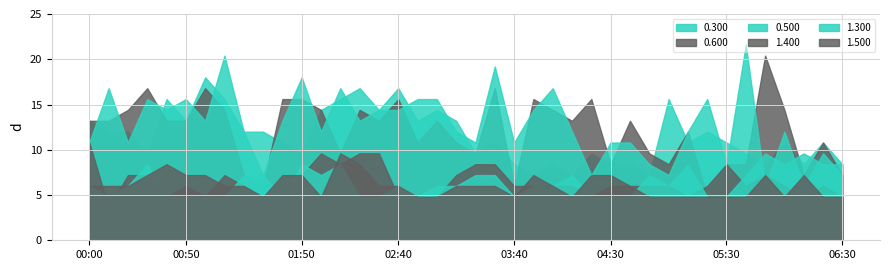

List the labels in order of 0.300 value, smallest first.

03:50, 04:10, 04:50, 03:40, 04:00, 04:30, 04:40, 05:50, 06:10, 06:30, 00:30, 01:50, 03:20, 04:20, 05:40, 01:40, 03:30, 05:10, 05:30, 06:00, 06:20, 00:10, 00:20, 01:20, 01:30, 05:20, 00:00, 00:50, 02:50, 03:10, 02:00, 02:30, 03:00, 00:40, 01:10, 02:10, 05:00, 02:20, 02:40, 01:00